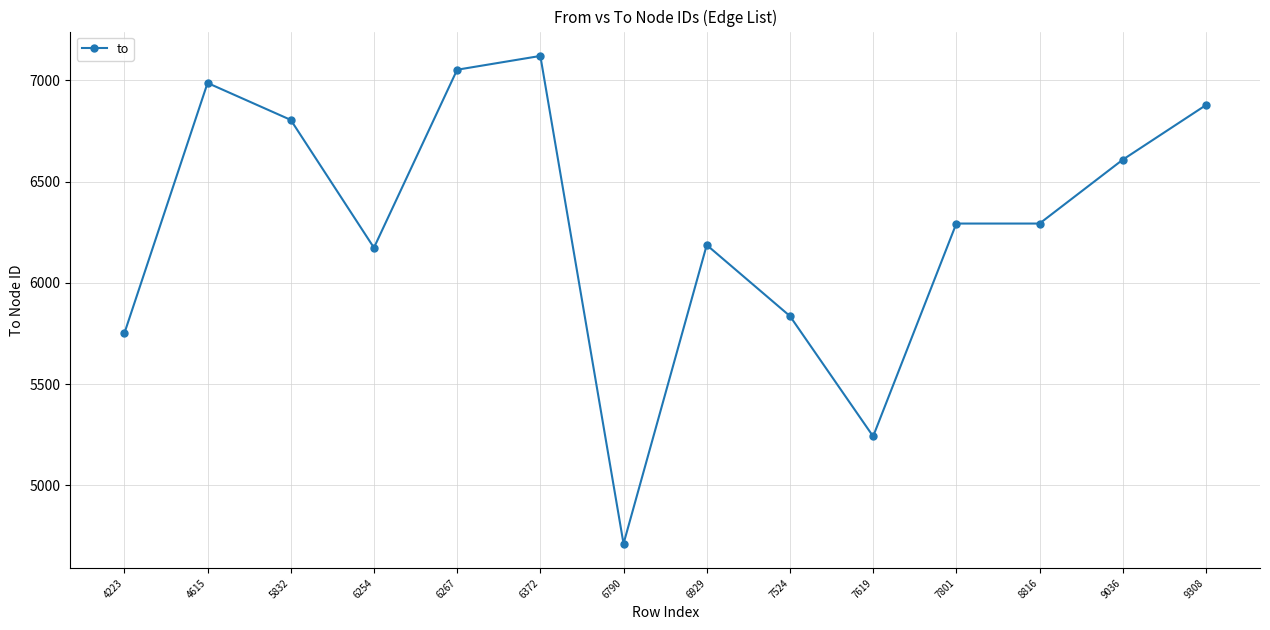

What is the difference between the maximum and second lowest values?

1879.7